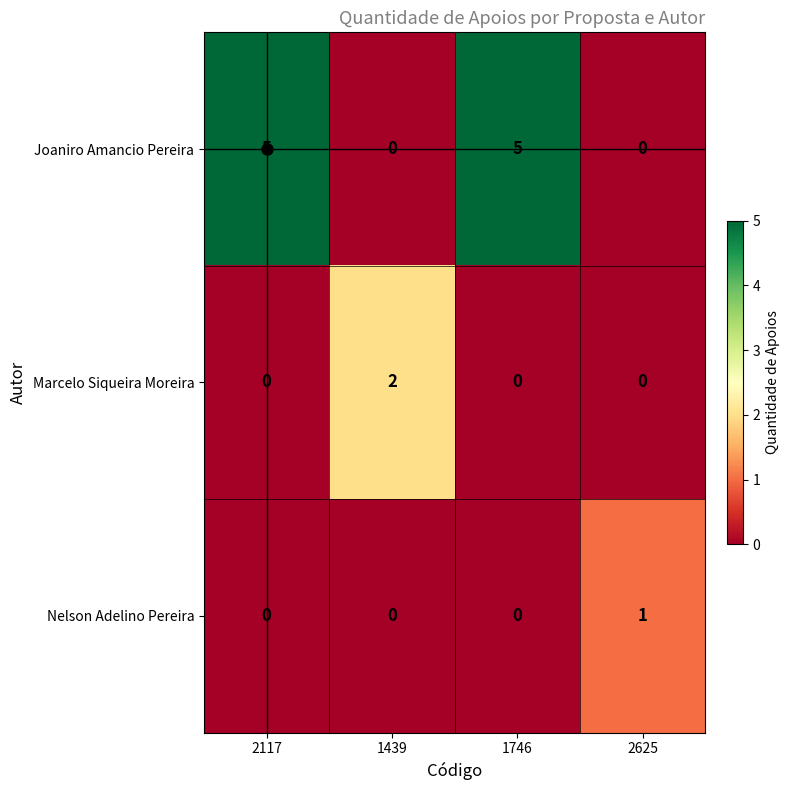

Between 1439 and 1746, which series saw the biggest shift?

Joaniro Amancio Pereira